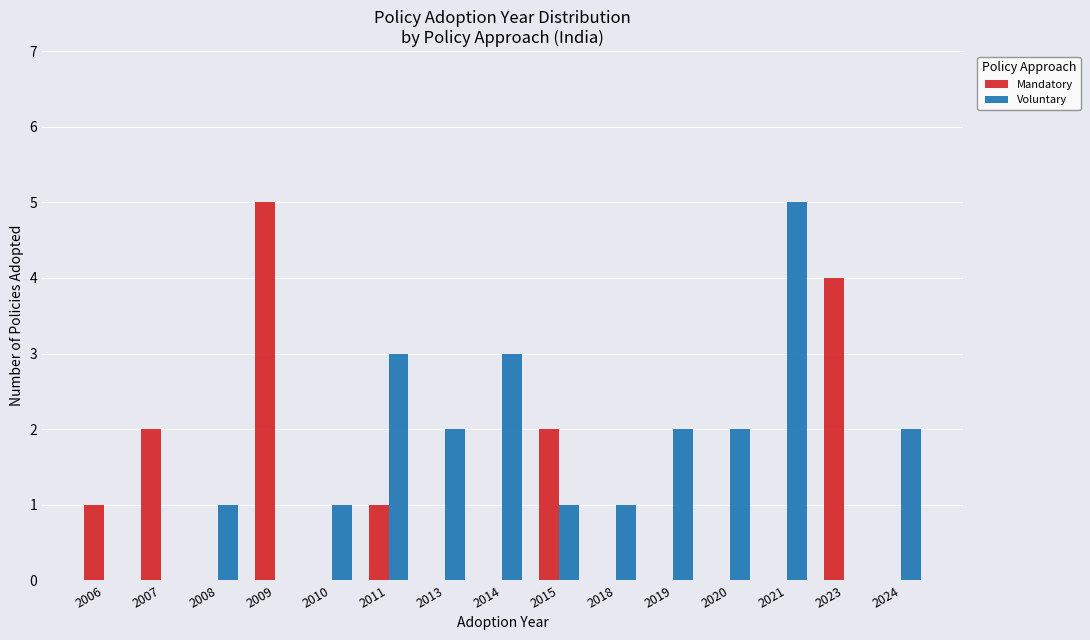

Are the bars horizontal?

No